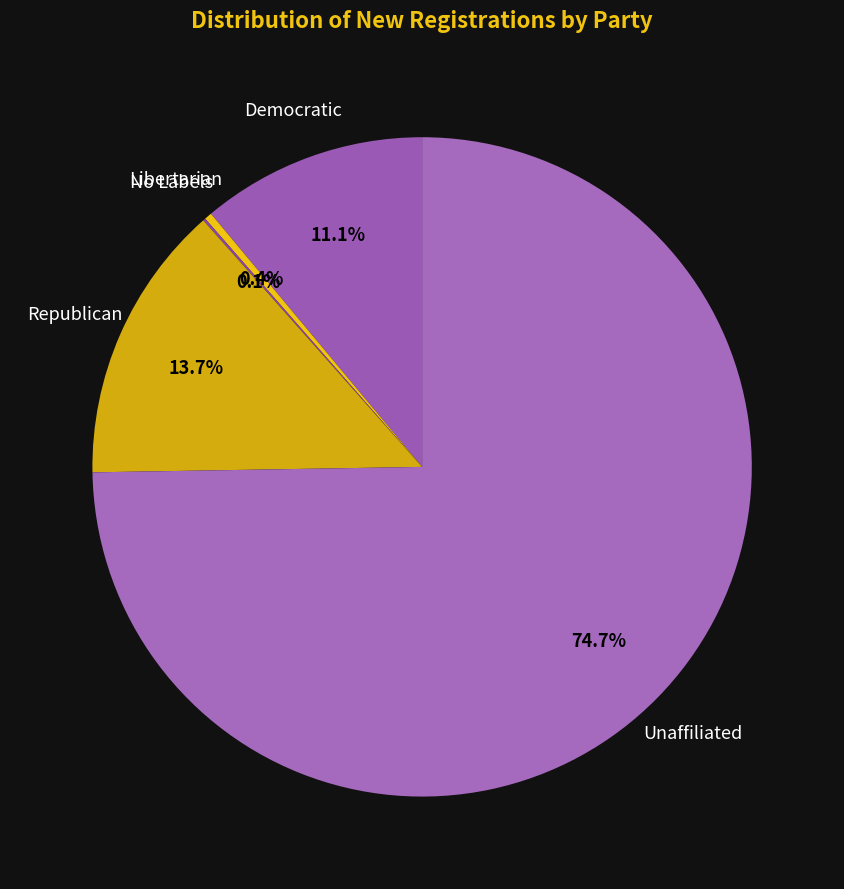

Which slice is the largest?

Unaffiliated